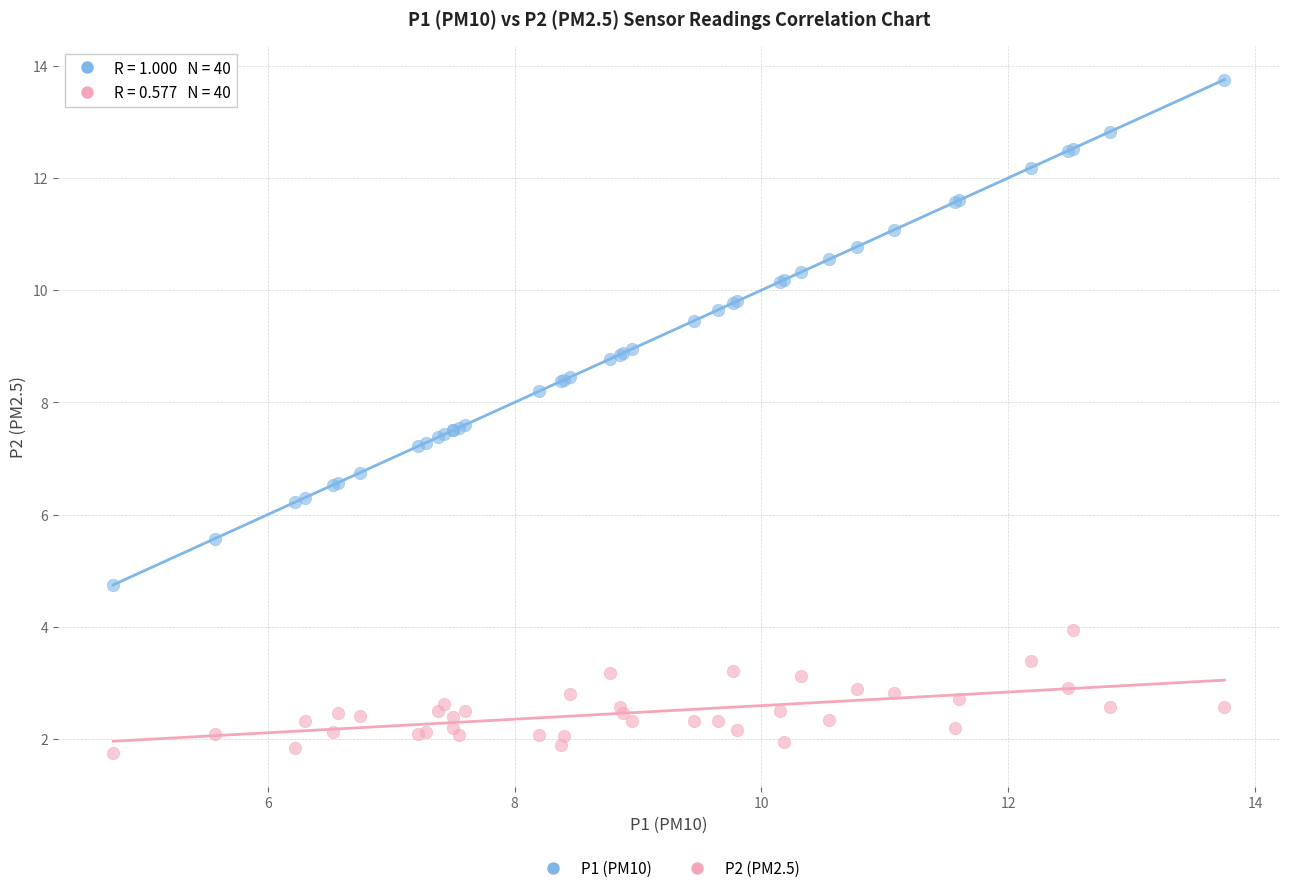

Which series reaches the minimum Y coordinate?

P2 (PM2.5)